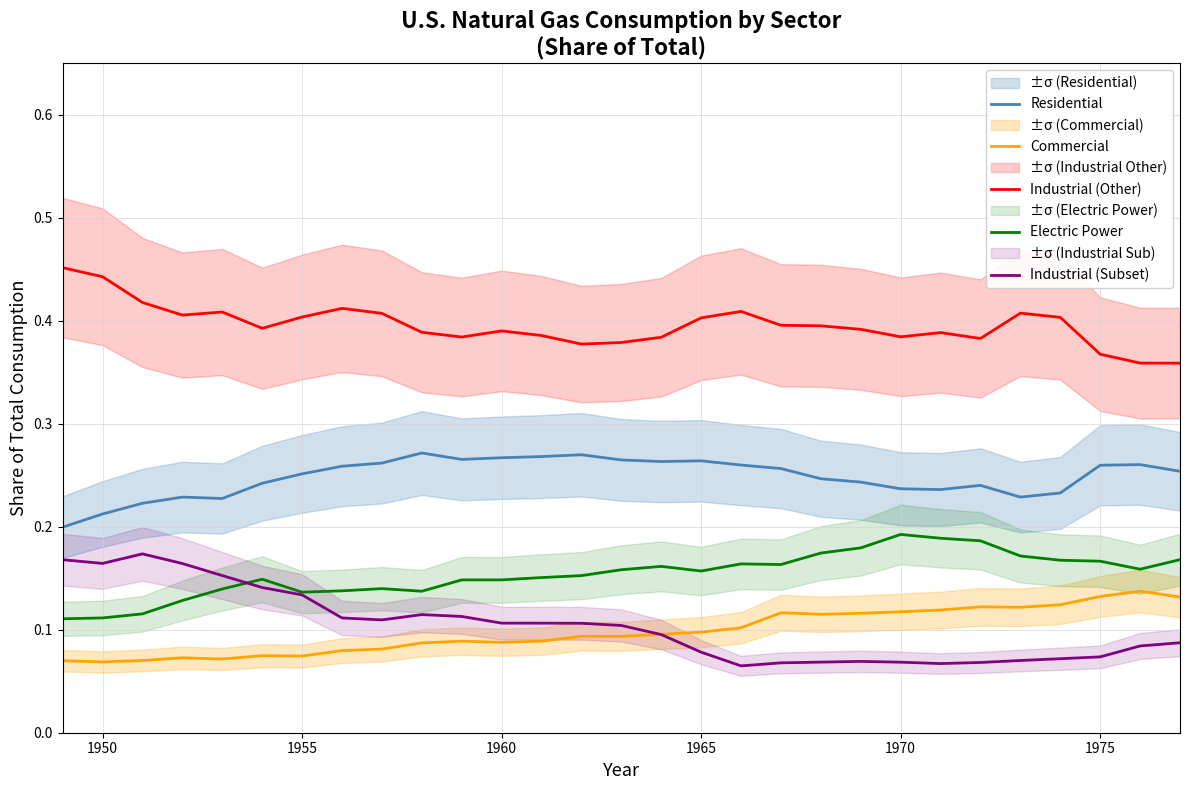

True or false: Industrial (Other) and Industrial (Subset) cross at least once.

False